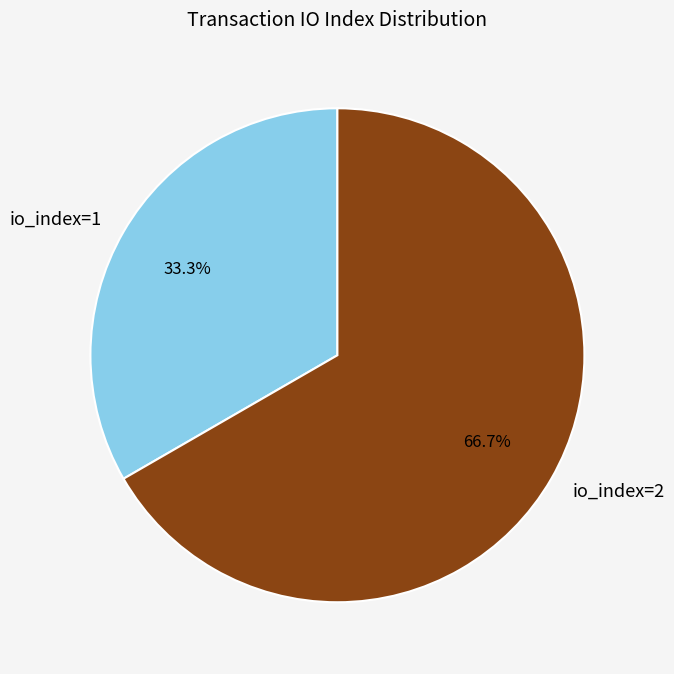

What percentage do io_index=1 and io_index=2 together represent?

100.0%